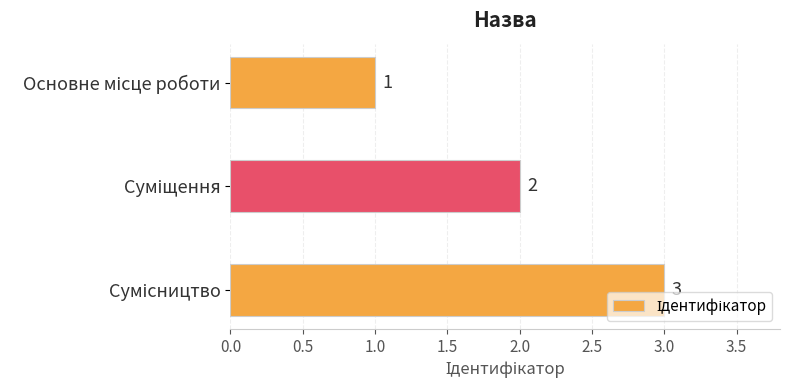

Are the bars grouped side by side (vs. stacked)?

No